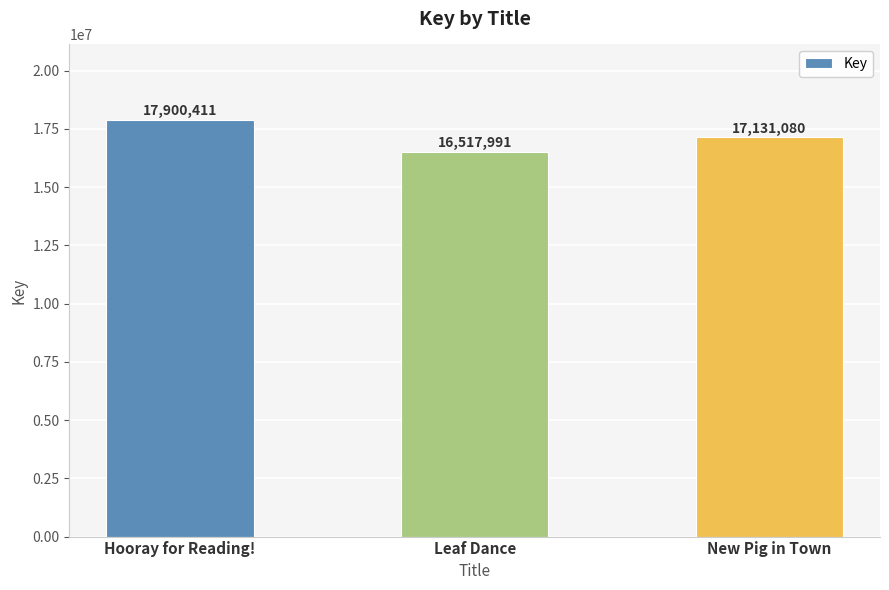

Count the number of data series in this chart.

1